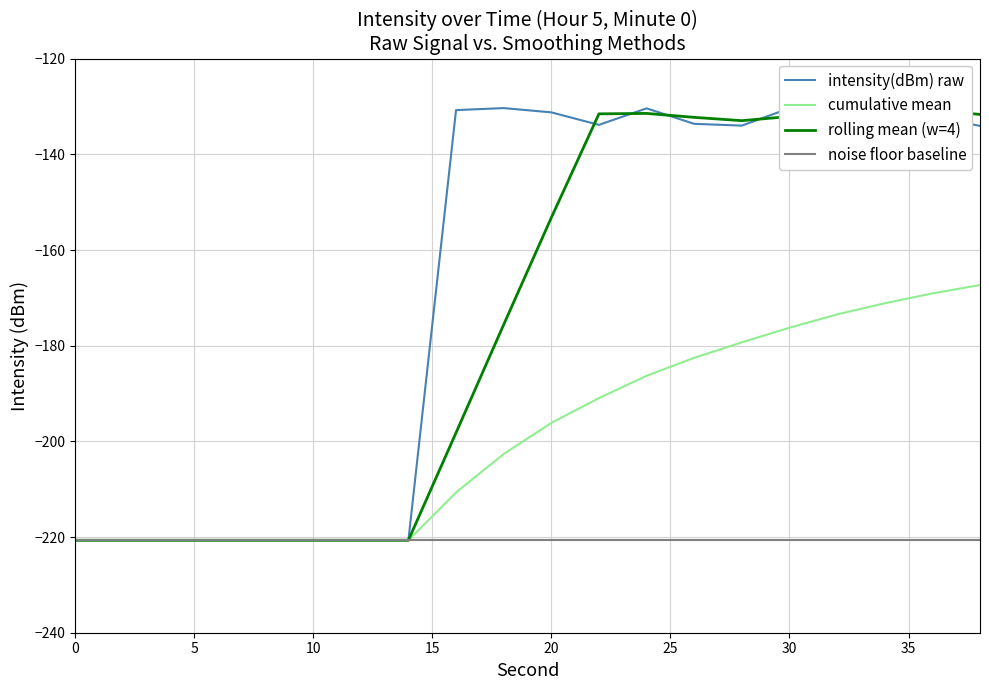

The noise floor baseline series shows -220.7 at 10. True or false?

True